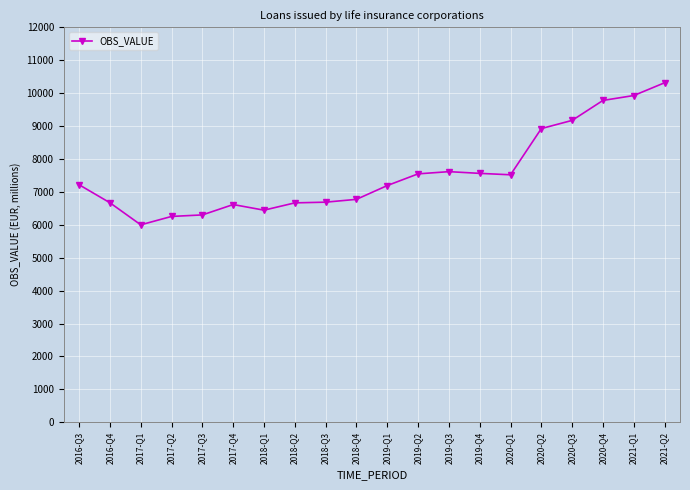

True or false: the data has more than 0 interior local peaks.

True